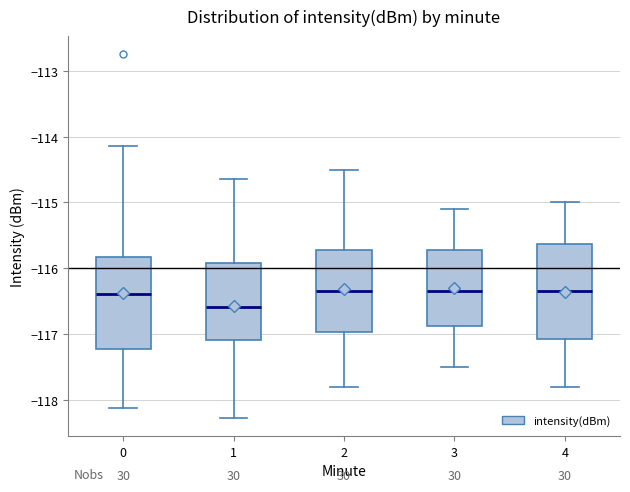

Where is the lower edge of the box at x = 3 on the y-axis? The values are not printed on the chart, so give them approximately, as read against the axis.

-116.9